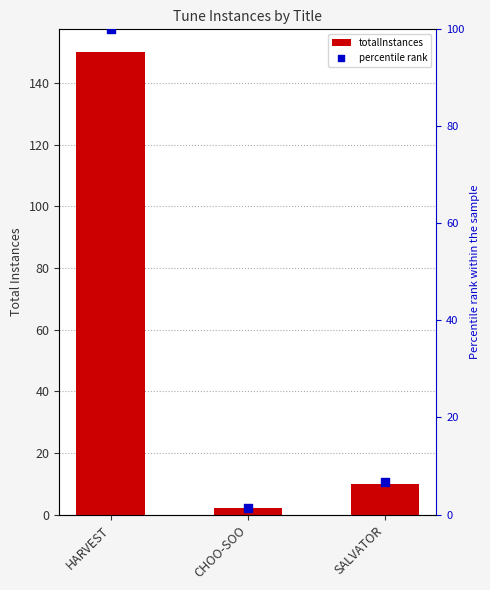

Which series contains the highest Y value?

totalInstances